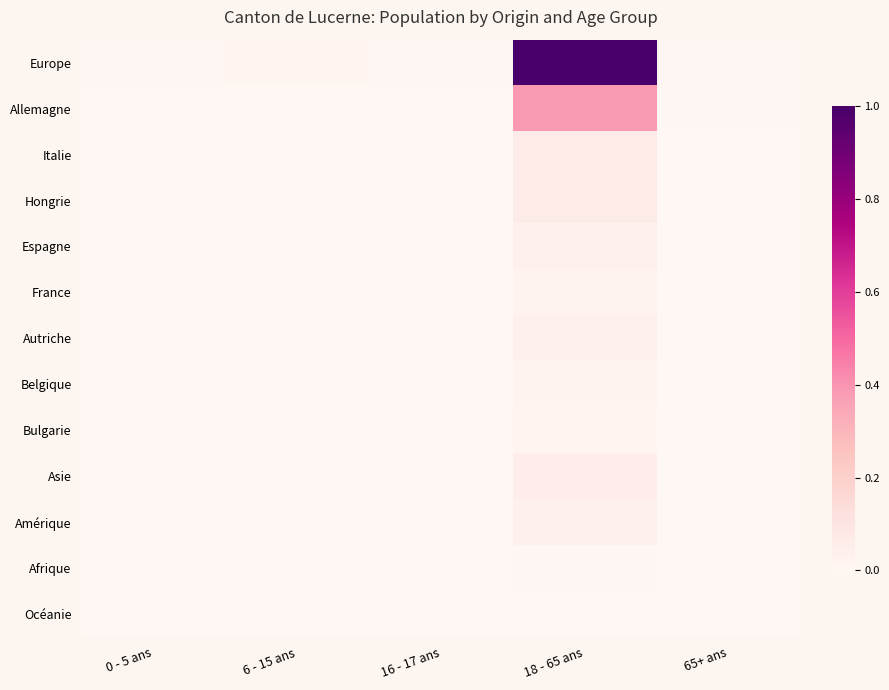

Reading left to right, list all the values displayed in this chart.

Europe: 0 - 5 ans=0.0	6 - 15 ans=0.0	16 - 17 ans=0.0	18 - 65 ans=1.0	65+ ans=0.0
Allemagne: 0 - 5 ans=0.0	6 - 15 ans=0.0	16 - 17 ans=0.0	18 - 65 ans=0.4	65+ ans=0.0
Italie: 0 - 5 ans=0.0	6 - 15 ans=0.0	16 - 17 ans=0.0	18 - 65 ans=0.1	65+ ans=0.0
Hongrie: 0 - 5 ans=0.0	6 - 15 ans=0.0	16 - 17 ans=0.0	18 - 65 ans=0.1	65+ ans=0.0
Espagne: 0 - 5 ans=0.0	6 - 15 ans=0.0	16 - 17 ans=0.0	18 - 65 ans=0.0	65+ ans=0.0
France: 0 - 5 ans=0.0	6 - 15 ans=0.0	16 - 17 ans=0.0	18 - 65 ans=0.0	65+ ans=0.0
Autriche: 0 - 5 ans=0.0	6 - 15 ans=0.0	16 - 17 ans=0.0	18 - 65 ans=0.0	65+ ans=0.0
Belgique: 0 - 5 ans=0.0	6 - 15 ans=0.0	16 - 17 ans=0.0	18 - 65 ans=0.0	65+ ans=0.0
Bulgarie: 0 - 5 ans=0.0	6 - 15 ans=0.0	16 - 17 ans=0.0	18 - 65 ans=0.0	65+ ans=0.0
Asie: 0 - 5 ans=0.0	6 - 15 ans=0.0	16 - 17 ans=0.0	18 - 65 ans=0.1	65+ ans=0.0
Amérique: 0 - 5 ans=0.0	6 - 15 ans=0.0	16 - 17 ans=0.0	18 - 65 ans=0.0	65+ ans=0.0
Afrique: 0 - 5 ans=0.0	6 - 15 ans=0.0	16 - 17 ans=0.0	18 - 65 ans=0.0	65+ ans=0.0
Océanie: 0 - 5 ans=0.0	6 - 15 ans=0.0	16 - 17 ans=0.0	18 - 65 ans=0.0	65+ ans=0.0